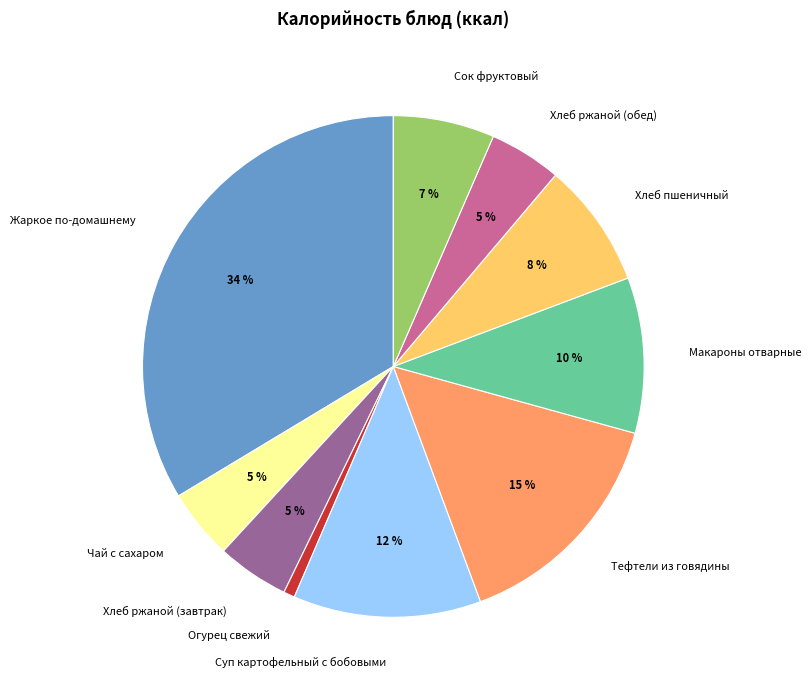

How many segments does this pie chart have?

10